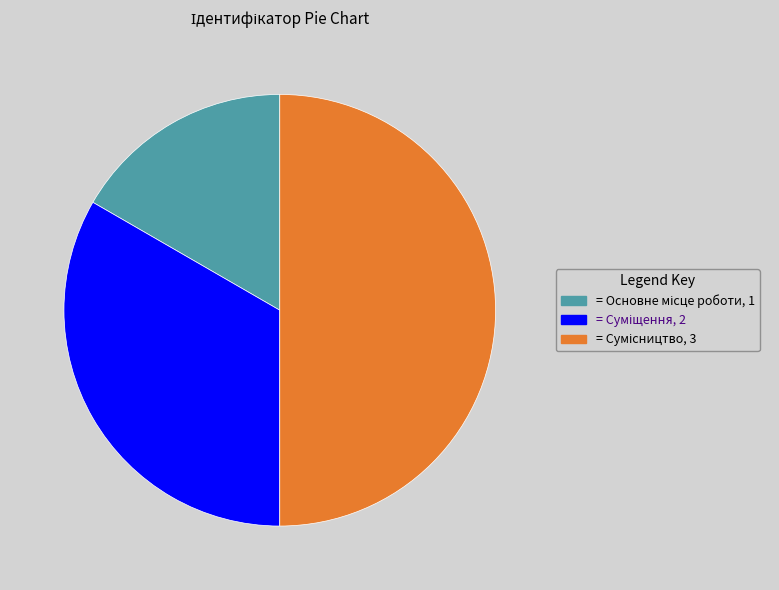

How many slices are in this pie chart?

3